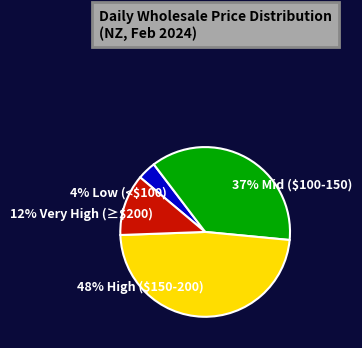

What percentage is the 12% Very High (≥$200) slice, to the nearest percent?

12%